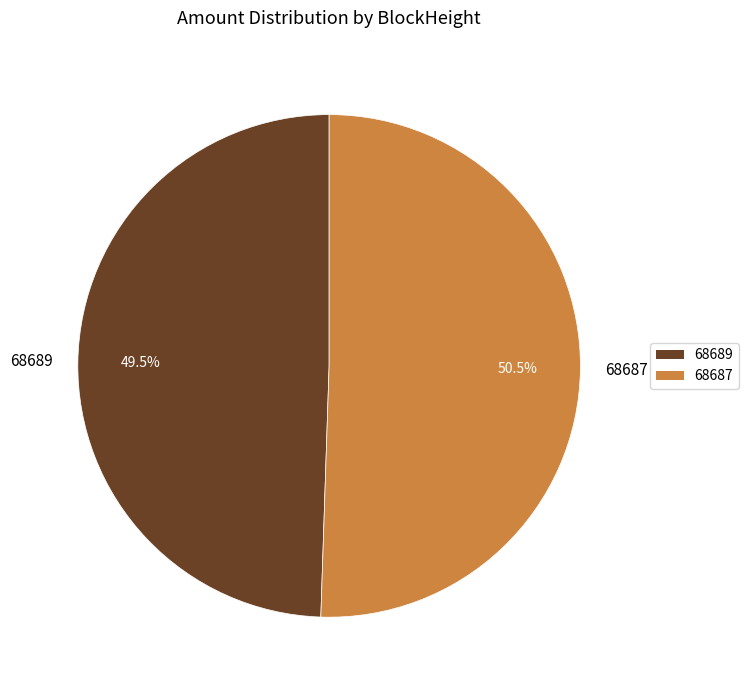

To the nearest percent, what is the difference between the 68687 and 68689 slice percentages?

1%